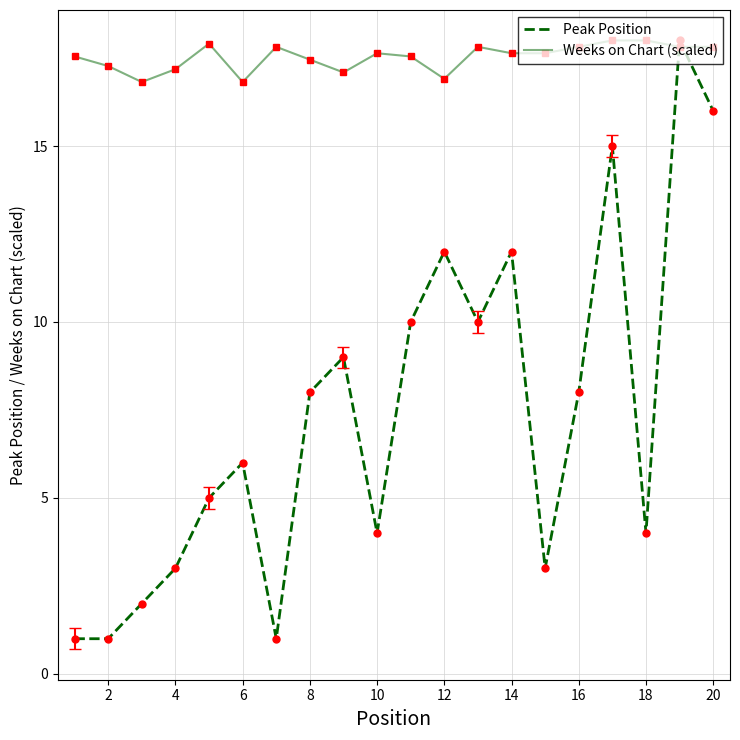

Rank the series by their average value, from lowest to highest.

Peak Position, Weeks on Chart (scaled)